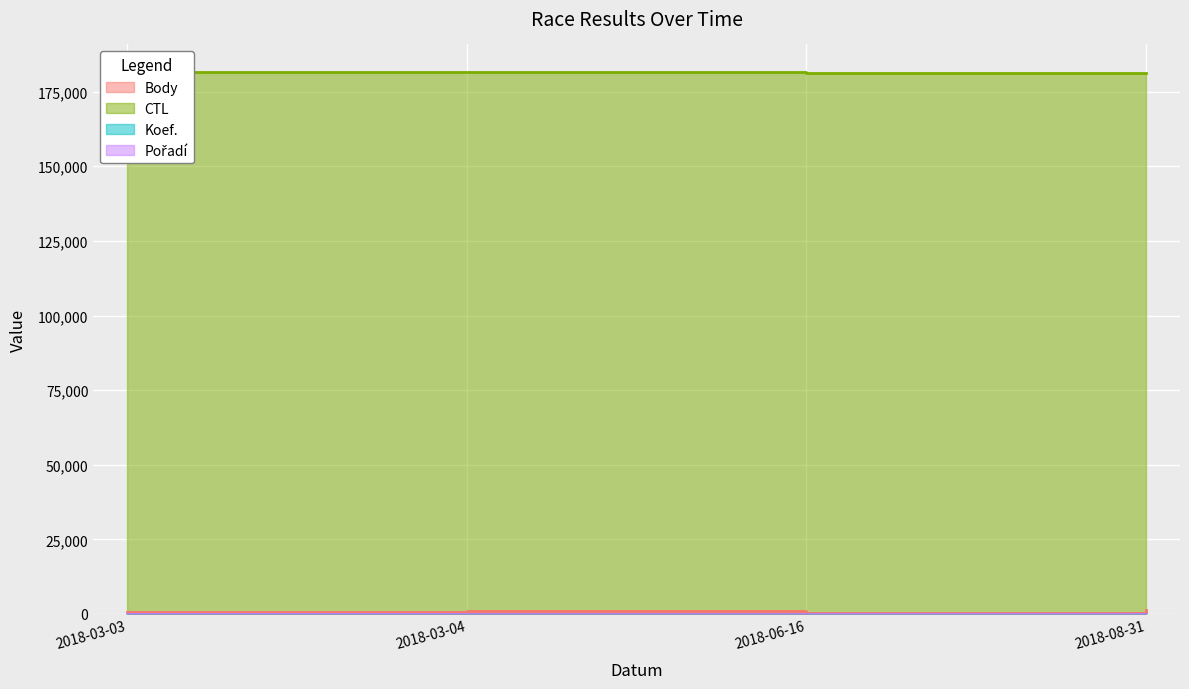

What is the label of the 4th point from the right?

2018-03-03